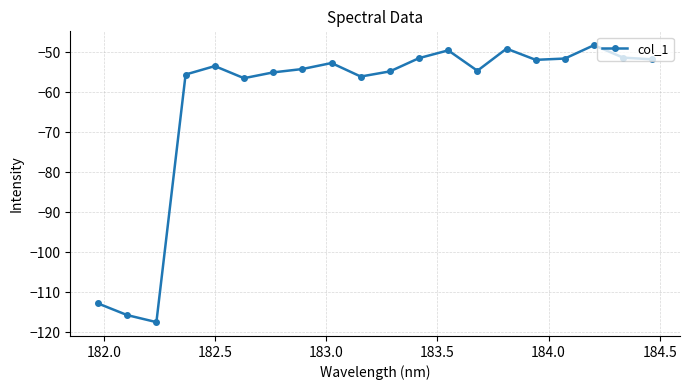

How many lines are shown in the chart?

1